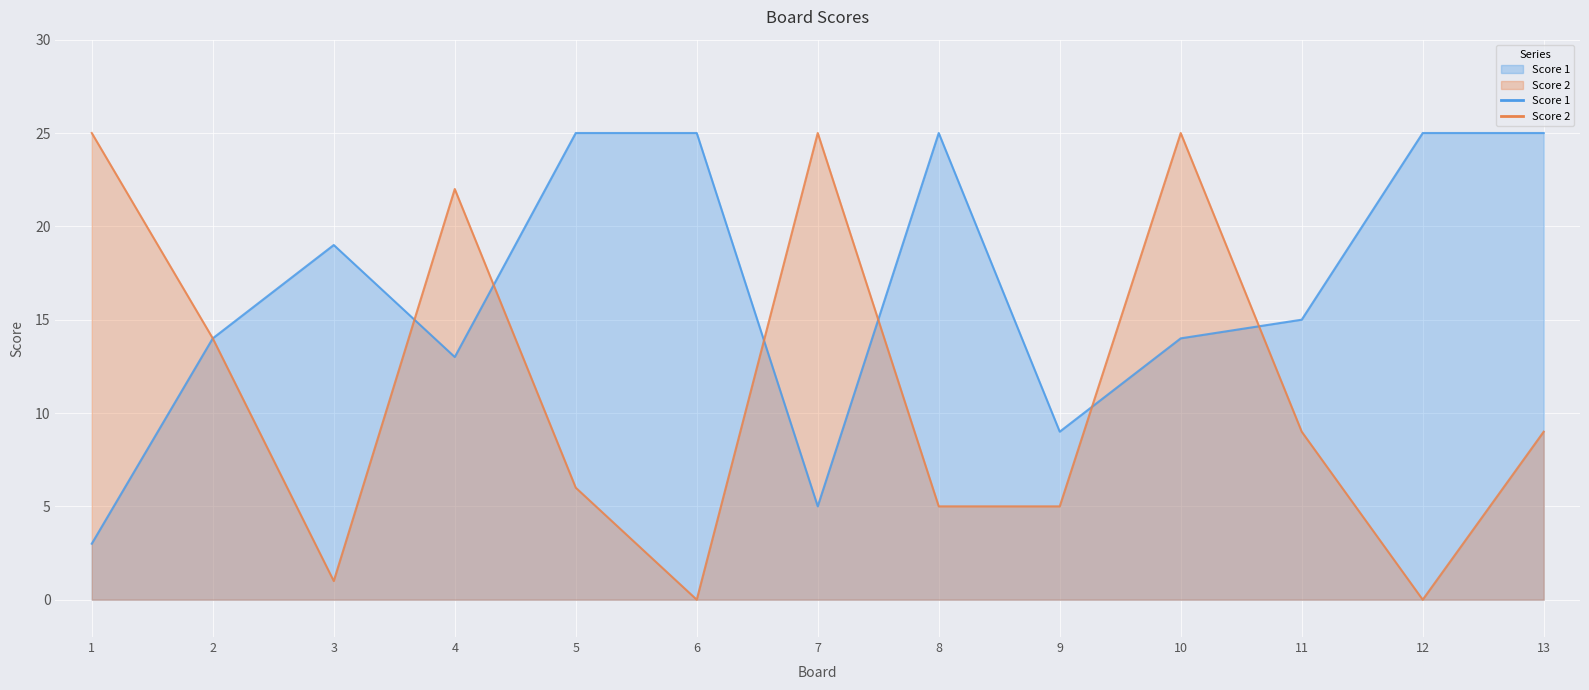

At which label does Score 1 first exceed 15?

3